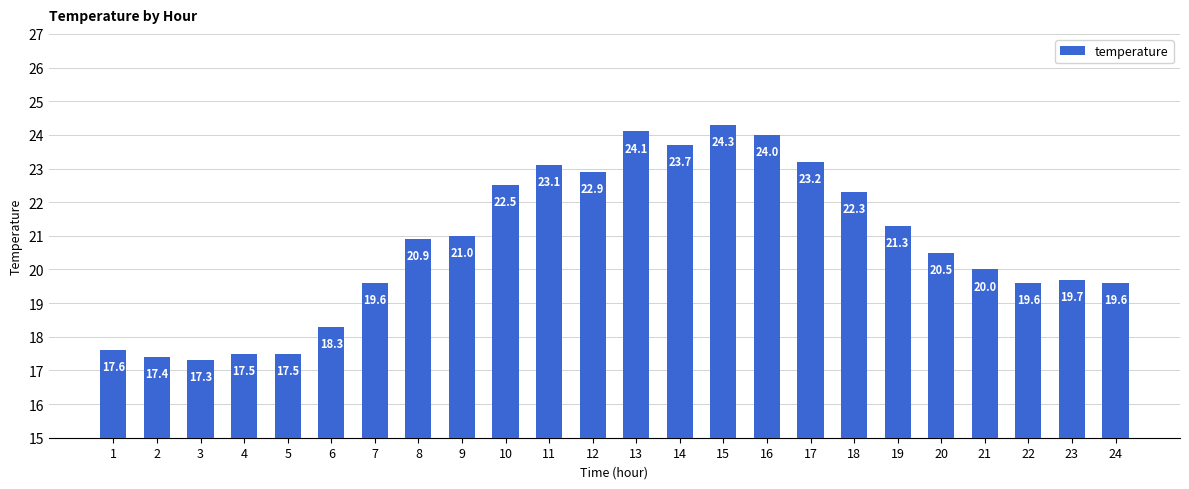

How many distinct data groups are displayed?

1